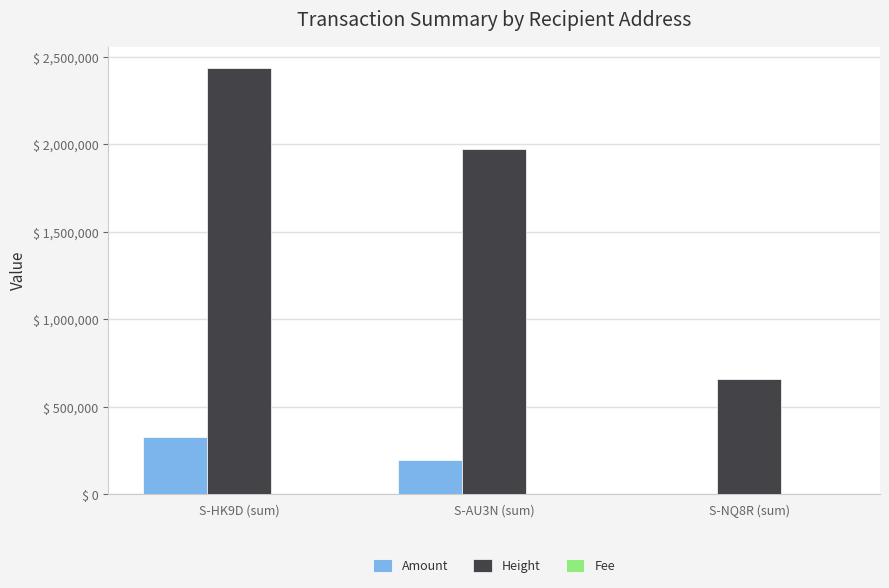

How many Height values are between 658476 and 2437093?

3